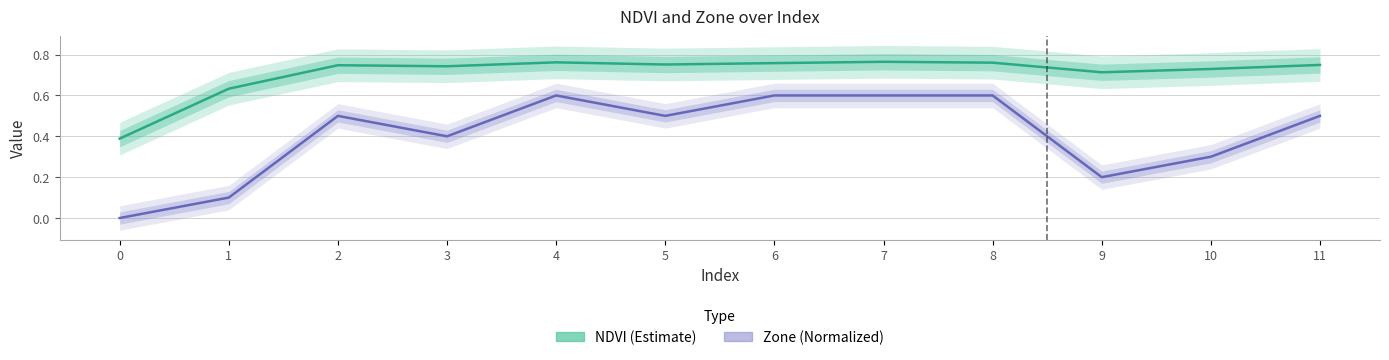

Reading right to left, extract all data points from this chart.

NDVI (Estimate): 11=0.7	10=0.7	9=0.7	8=0.8	7=0.8	6=0.8	5=0.8	4=0.8	3=0.7	2=0.7	1=0.6	0=0.4
Zone (Normalized): 11=0.5	10=0.3	9=0.2	8=0.6	7=0.6	6=0.6	5=0.5	4=0.6	3=0.4	2=0.5	1=0.1	0=0.0